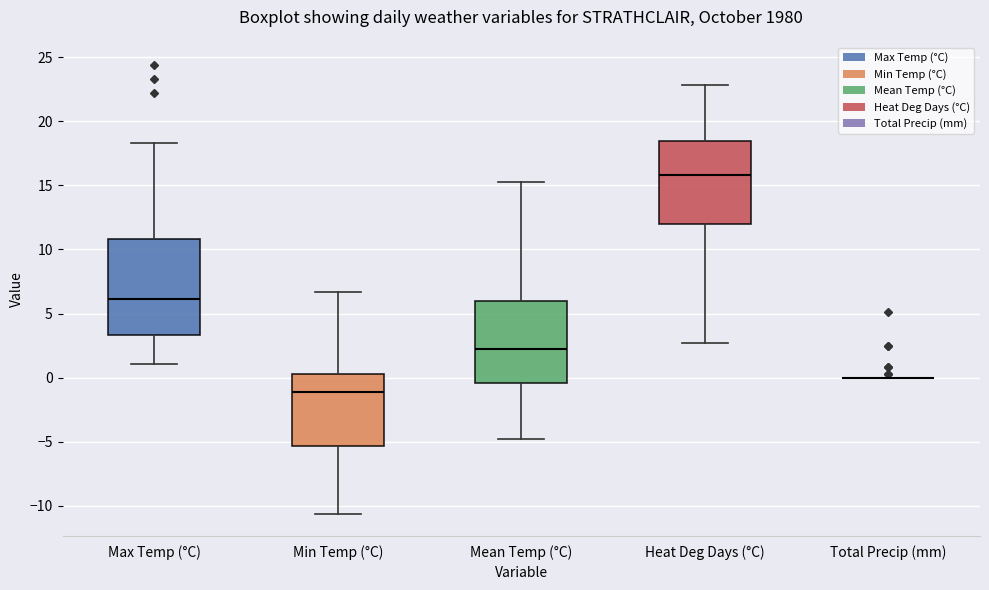

Comparing the boxes themselves (not the whiskers), which one is the tallest?

Max Temp (°C)